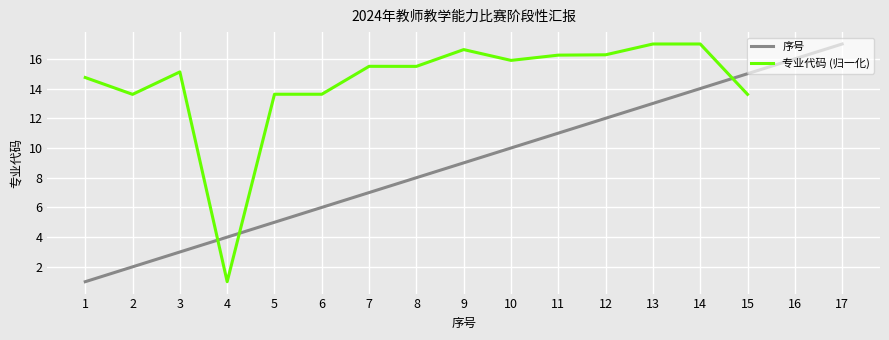

Which category has the lowest value across all series?

1